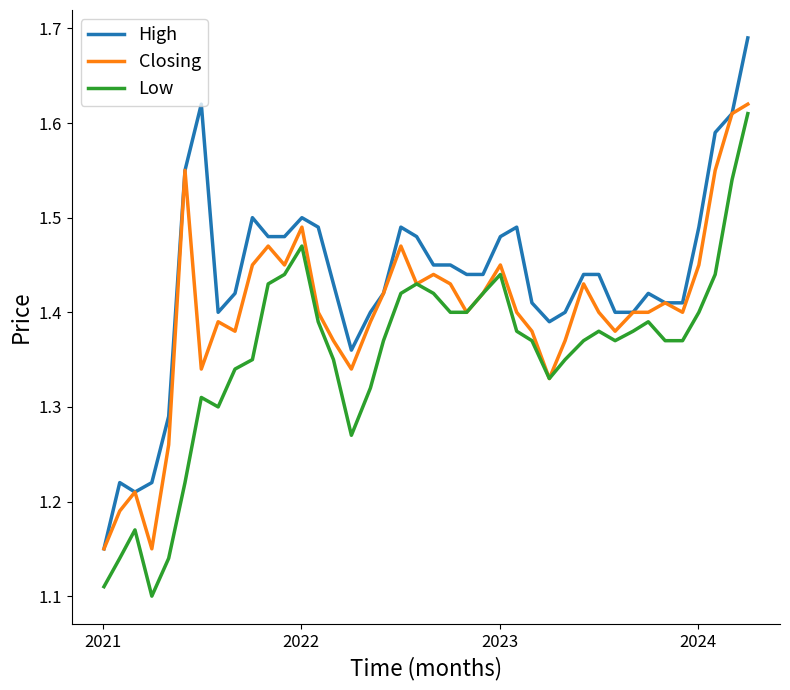

Which series has the largest total across all categories?

High